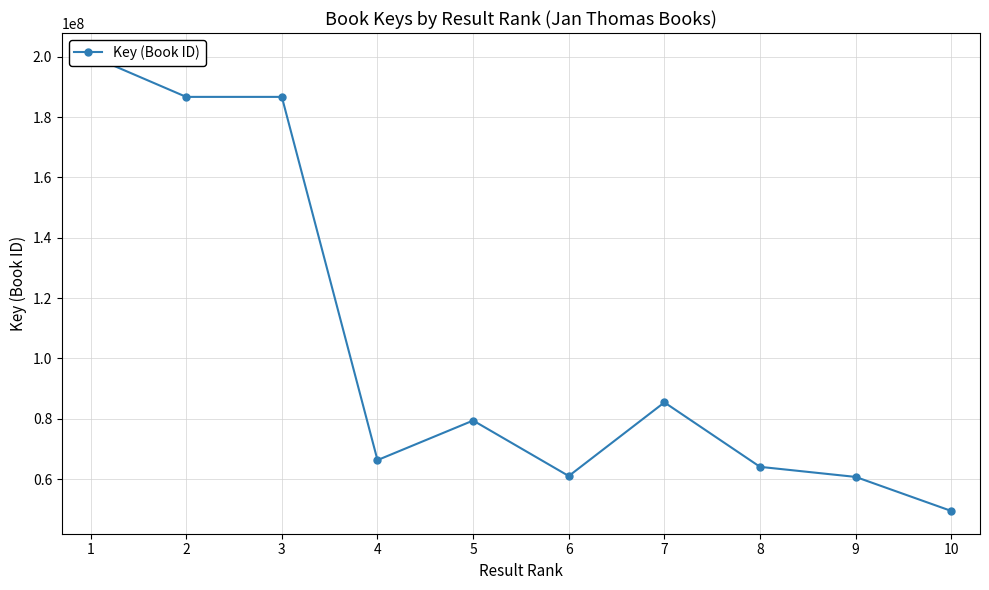

Is it true that the value at 2 is 186672816?

True